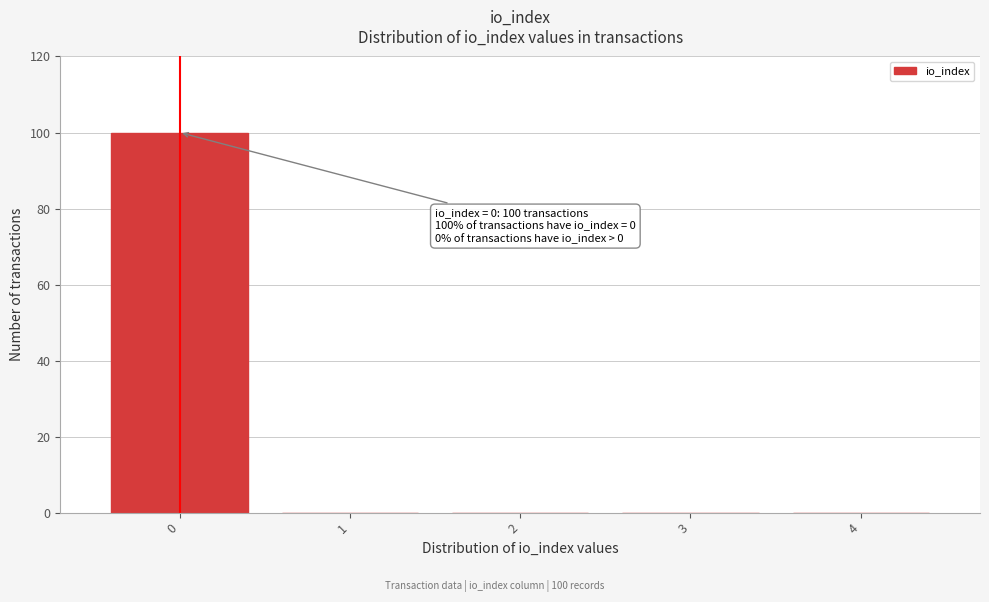

Over which range of the x-axis is the bar tallest?

-0.5 to 0.5